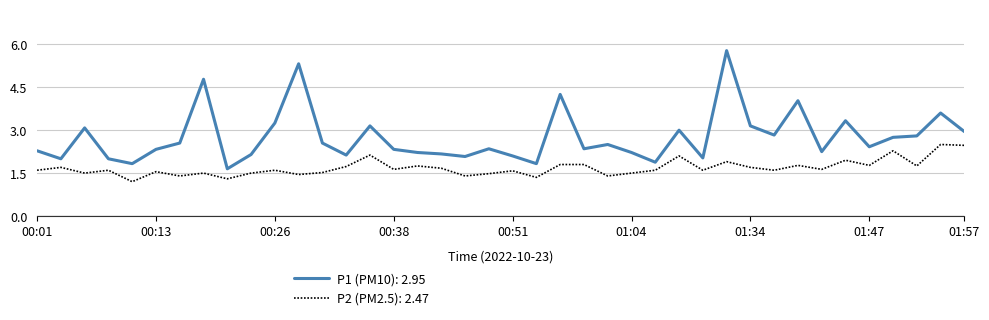

Rank the series by their maximum value, from lowest to highest.

P2 (PM2.5): 2.47, P1 (PM10): 2.95